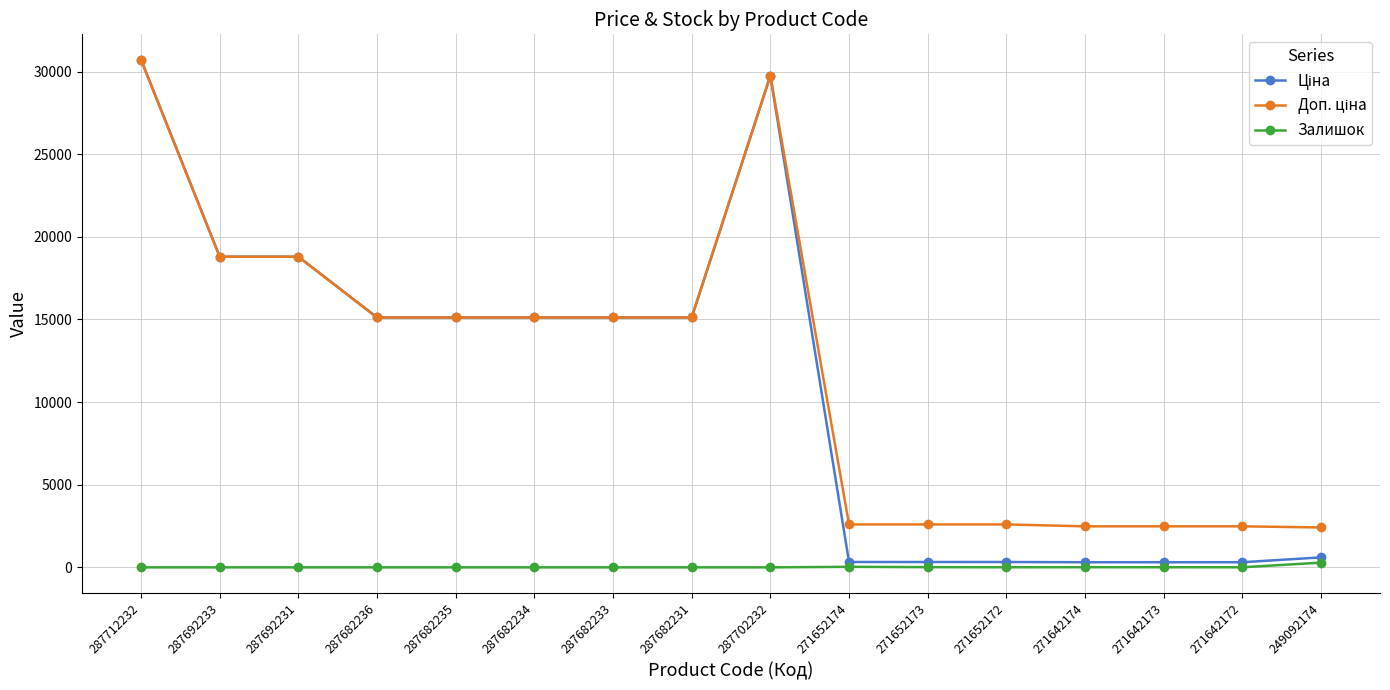

Does the chart have visible grid lines?

Yes